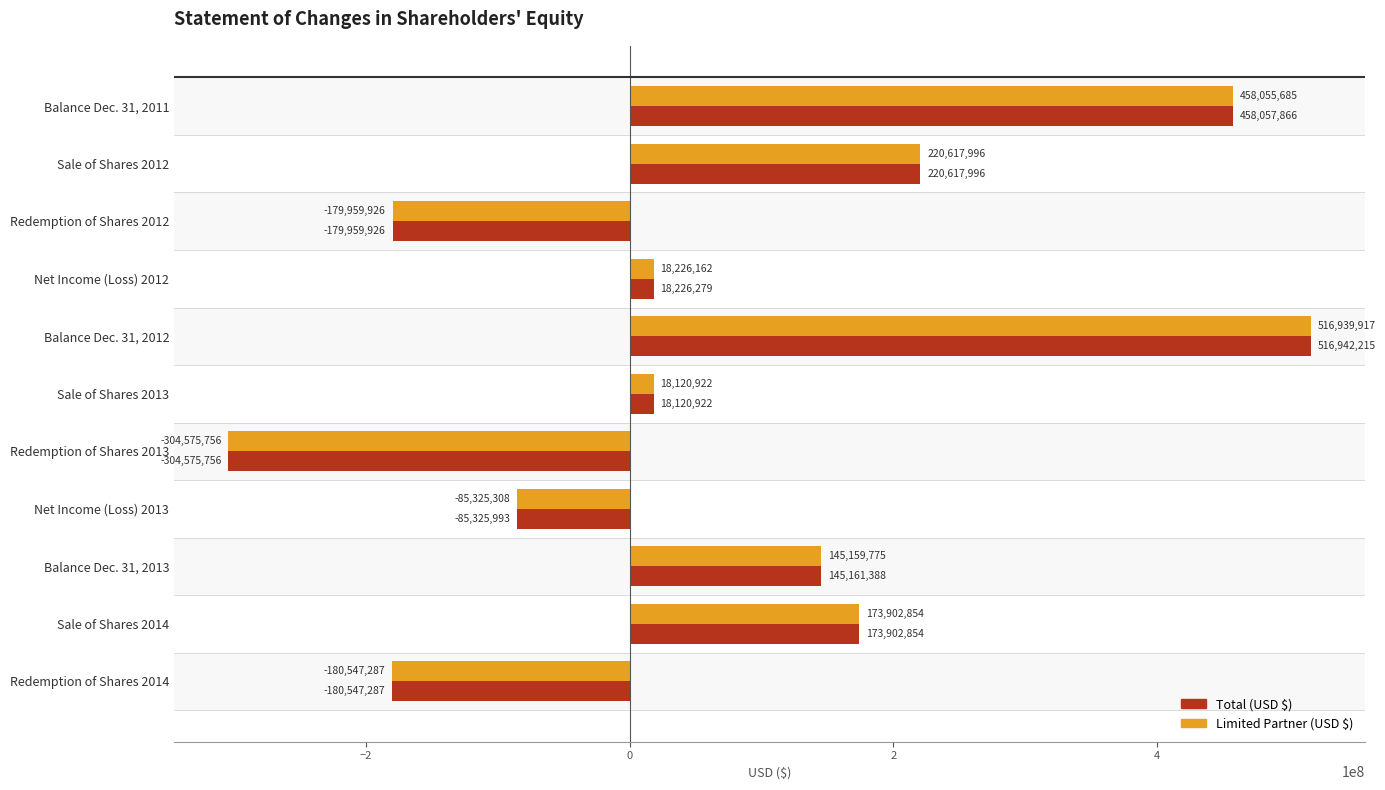

What is the greatest value displayed?

516942215